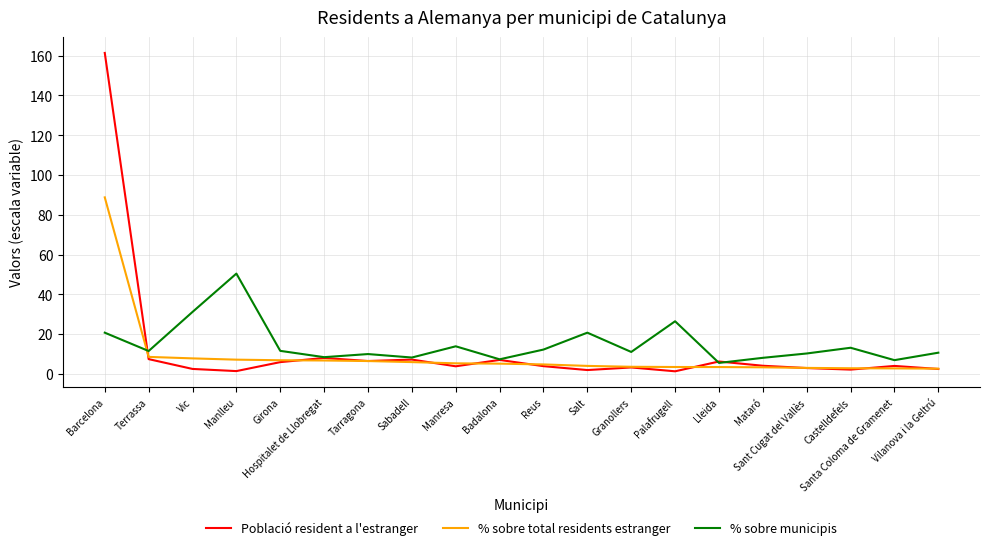

Where do % sobre municipis and Població resident a l'estranger first cross each other?

Barcelona and Terrassa